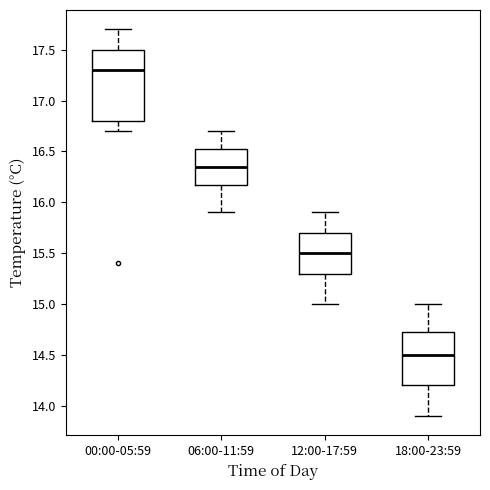

Reading left to right, transcribe this box plot: for each box, give where its median line is, the range the box spans, and where its two whiskers end, as read against the y-axis. The values are not printed on the chart, so give them approximately, as read against the axis.

00:00-05:59: median 17.30, box 16.80 to 17.50, whiskers 16.70 to 17.70
06:00-11:59: median 16.35, box 16.20 to 16.55, whiskers 15.90 to 16.70
12:00-17:59: median 15.50, box 15.30 to 15.70, whiskers 15.00 to 15.90
18:00-23:59: median 14.50, box 14.20 to 14.75, whiskers 13.90 to 15.00